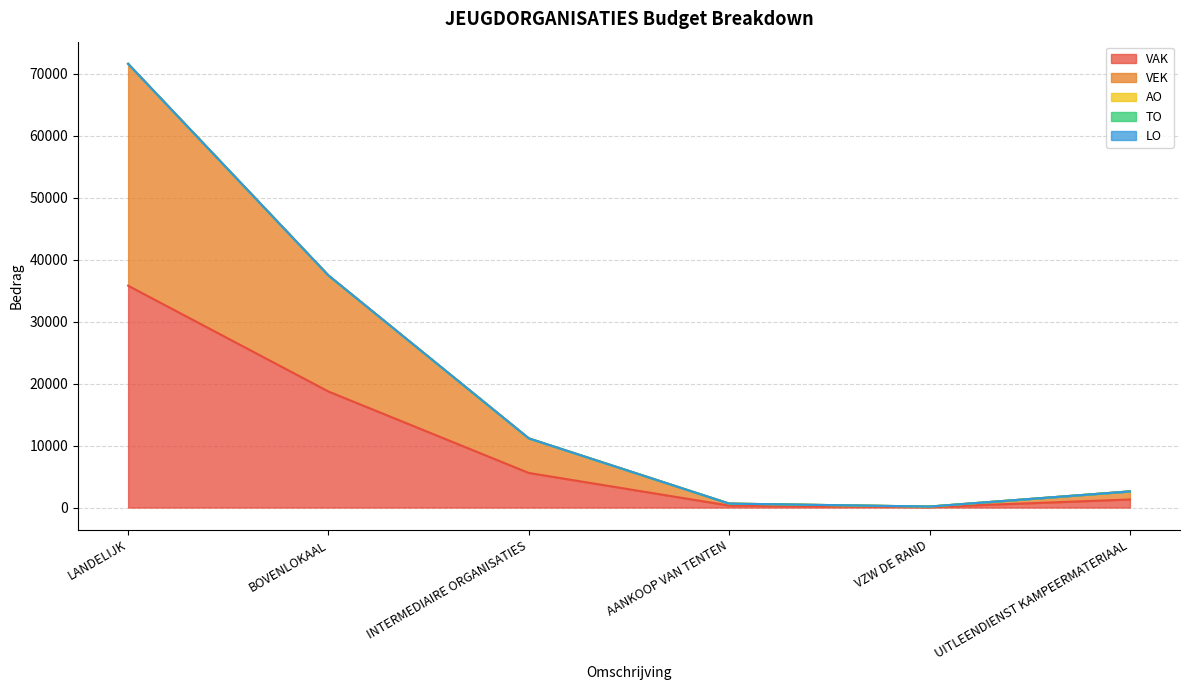

How many categories are shown in the chart?

6